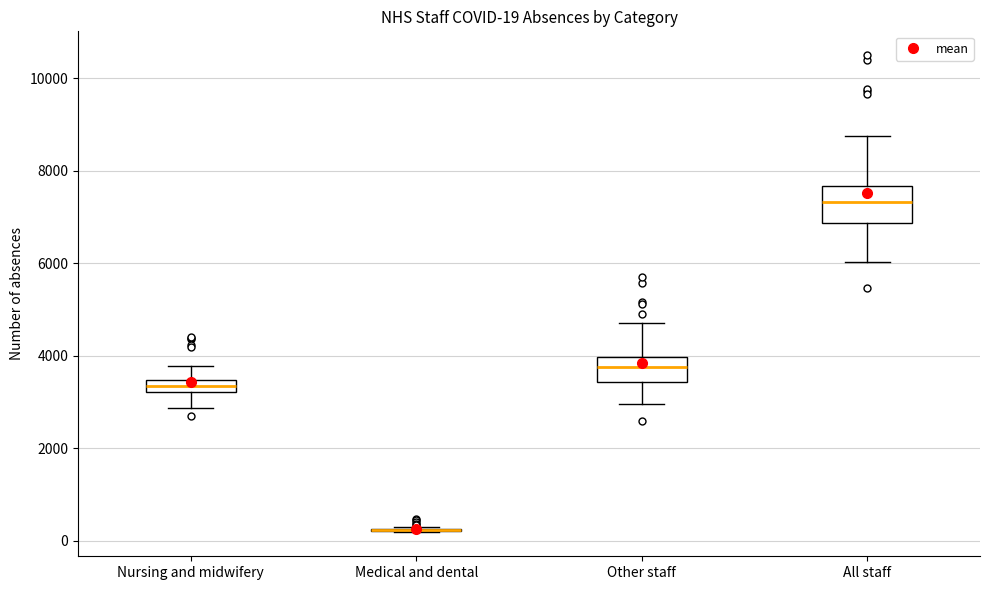

Which box is the tallest, from its lower edge to its upper edge?

All staff